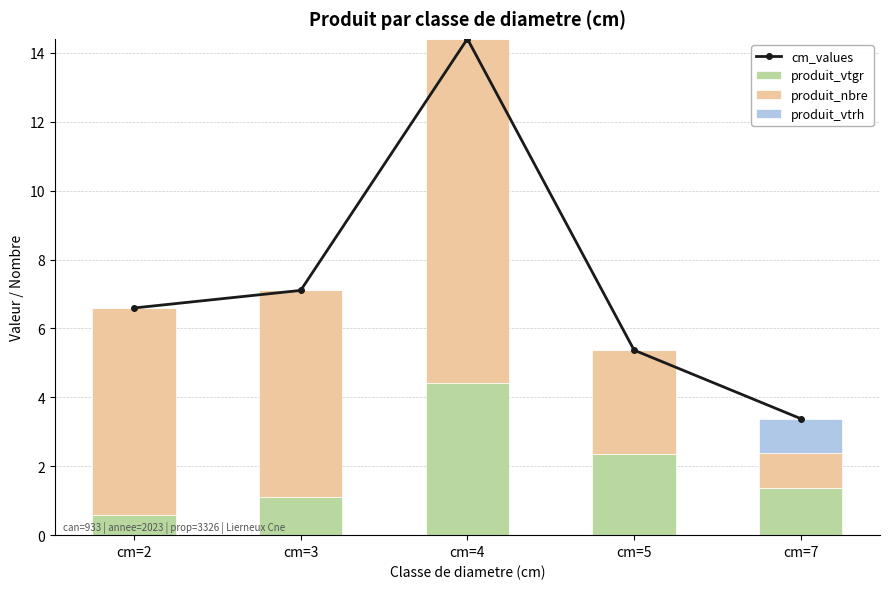

What is the highest value of the produit_vtrh series?

1.0